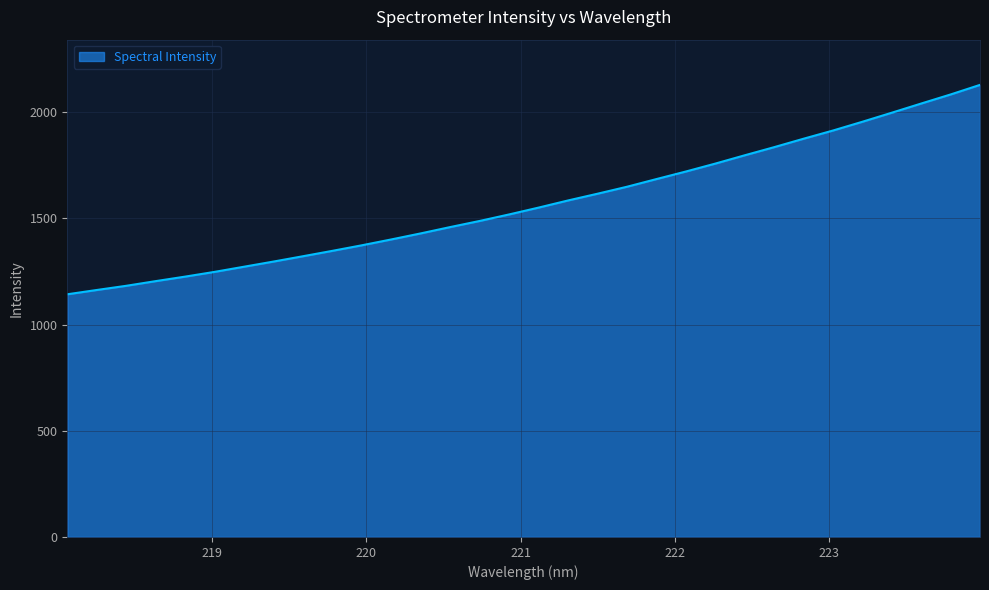

What is the minimum value shown in the chart?

1142.9